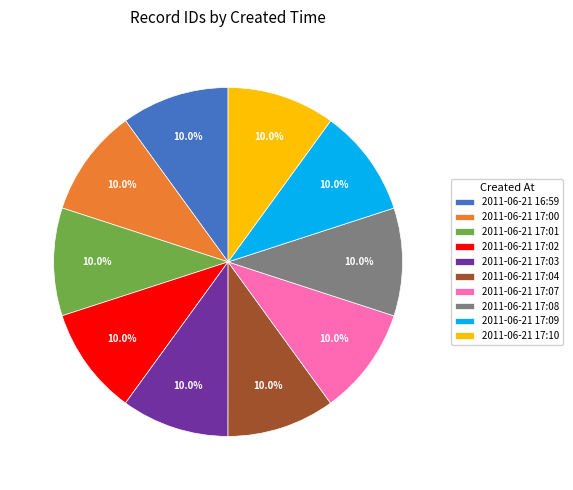

What percentage do 2011-06-21 17:07 and 2011-06-21 17:03 together represent?

20.0%